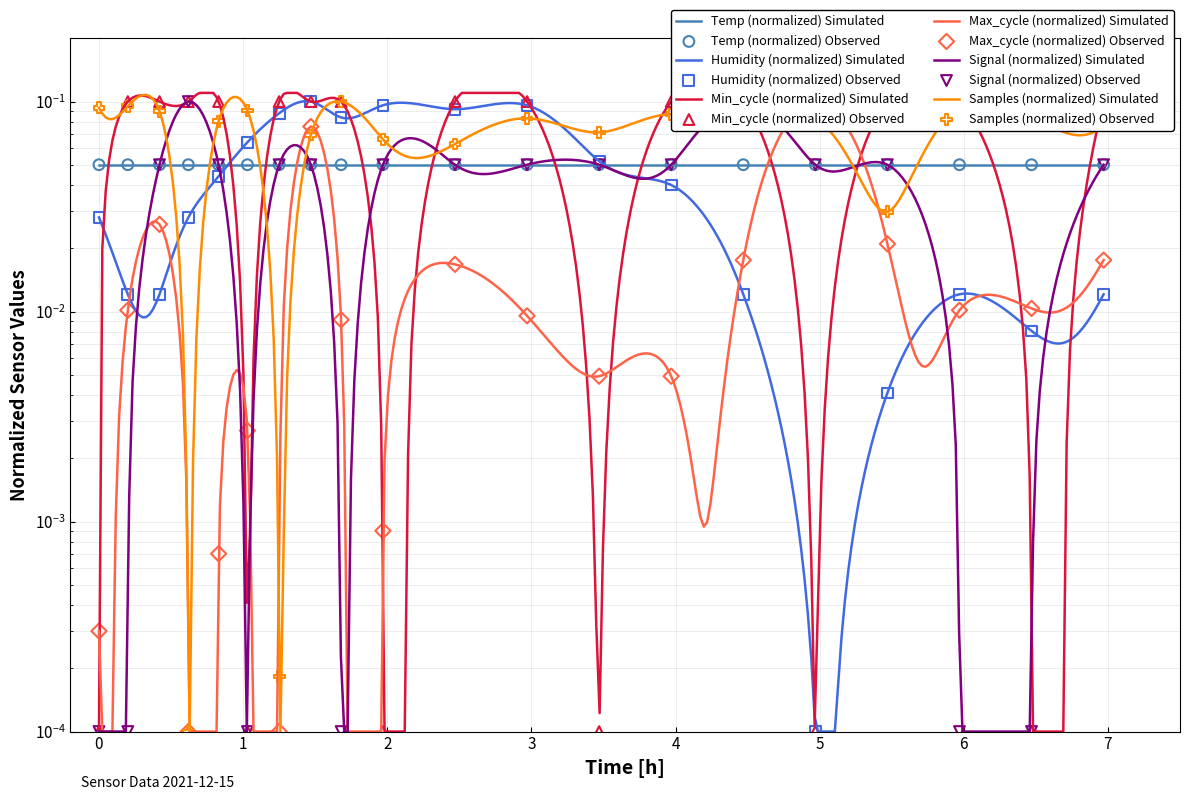

Which series contains the highest Y value?

Humidity